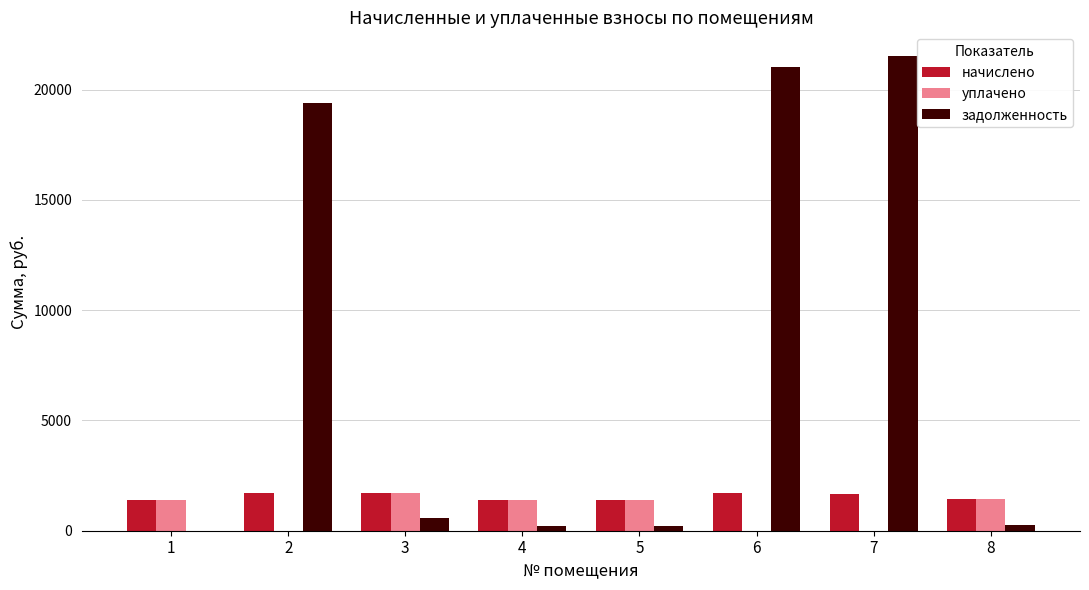

What is the difference between the задолженность values at 3 and 4?

335.7